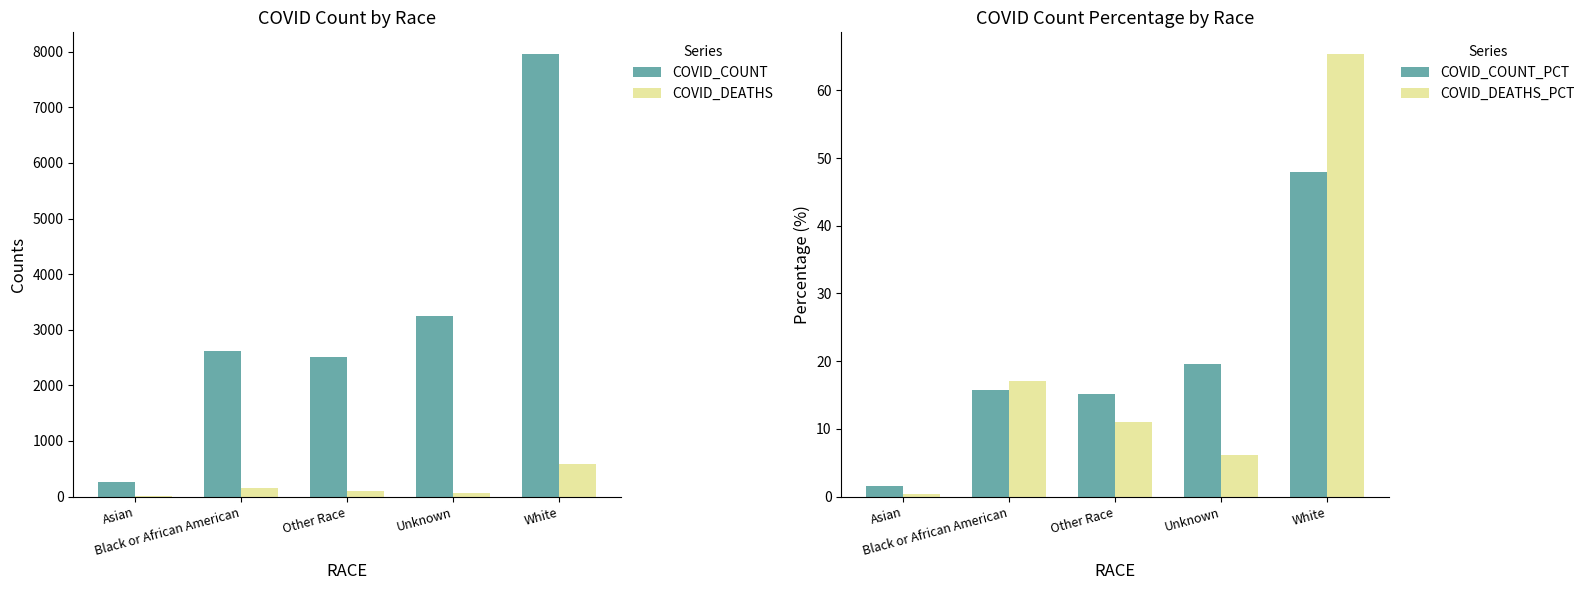

What position from the left is Black or African American?

2